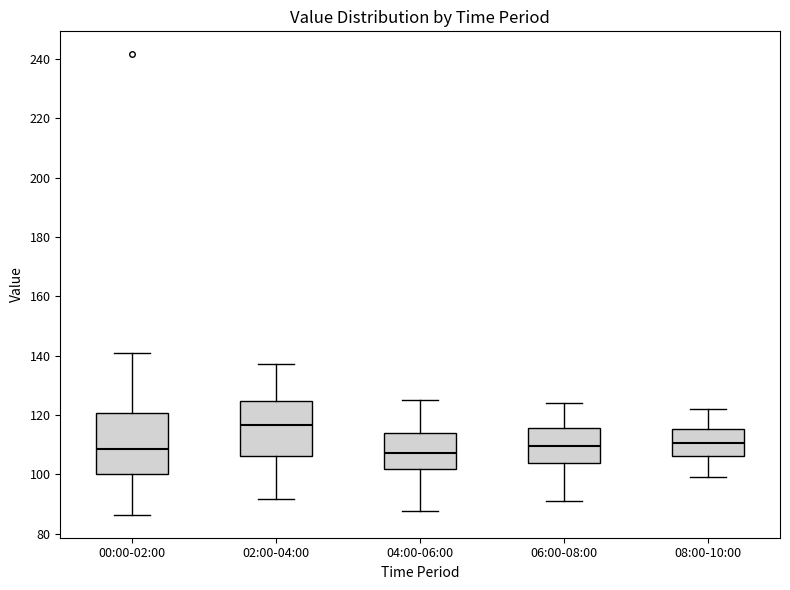

Which box is the tallest, from its lower edge to its upper edge?

00:00-02:00